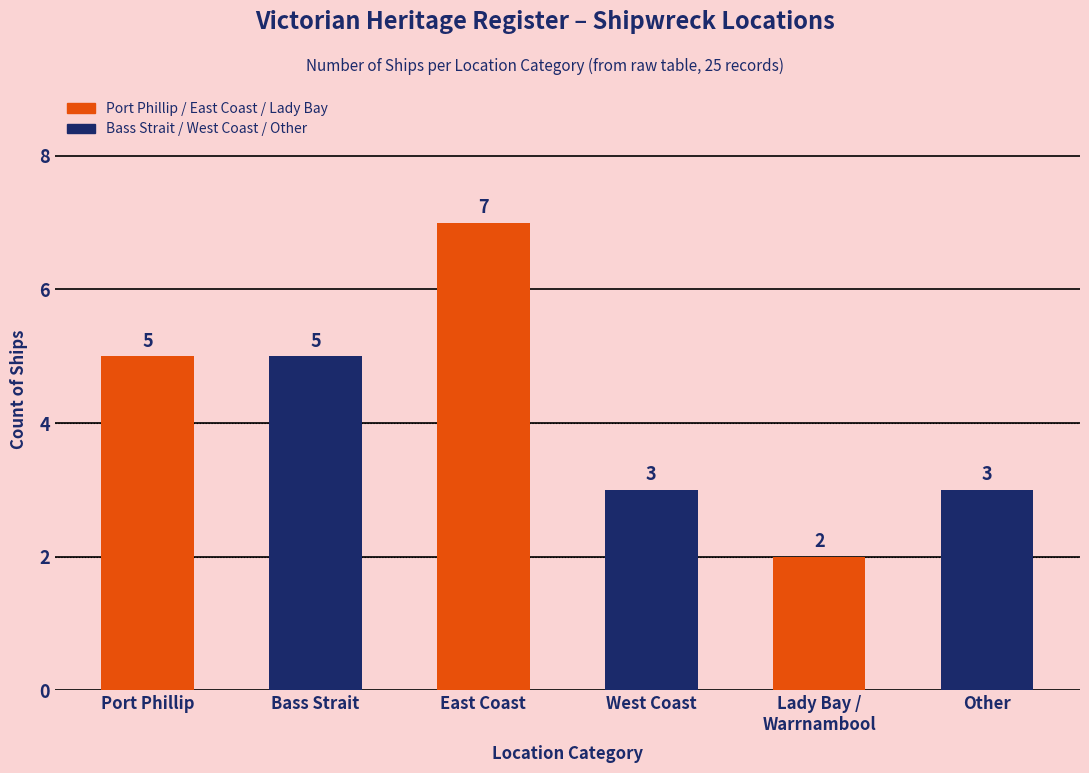

What is the minimum value shown in the chart?

2